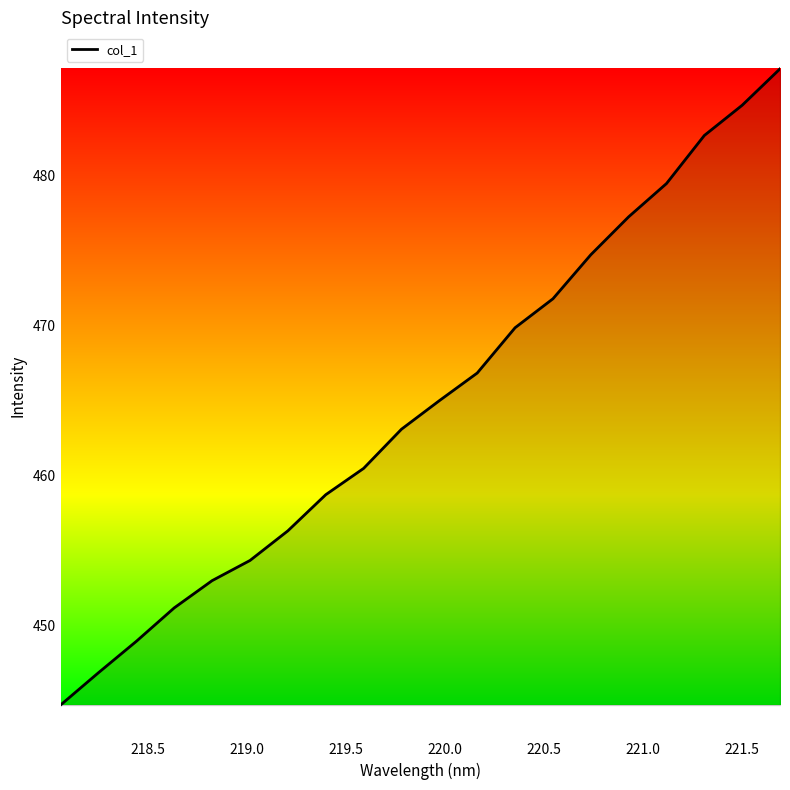

What is the difference between the maximum and minimum values?

42.4